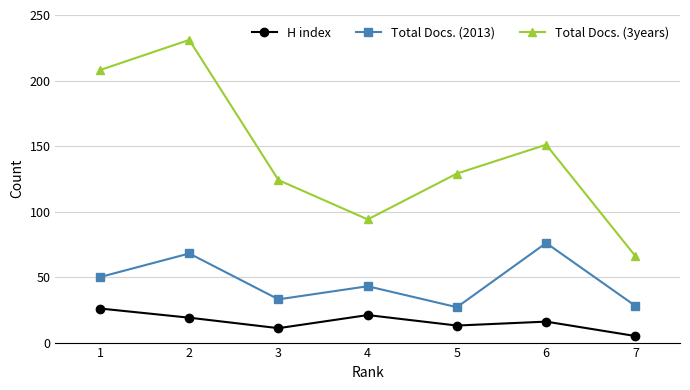

At which category does Total Docs. (2013) reach its first local peak?

2